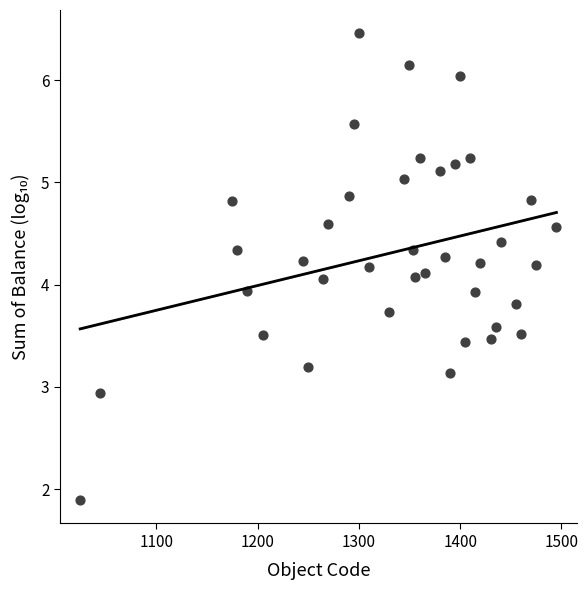

What is the range of Y values (max minus min)?

4.6